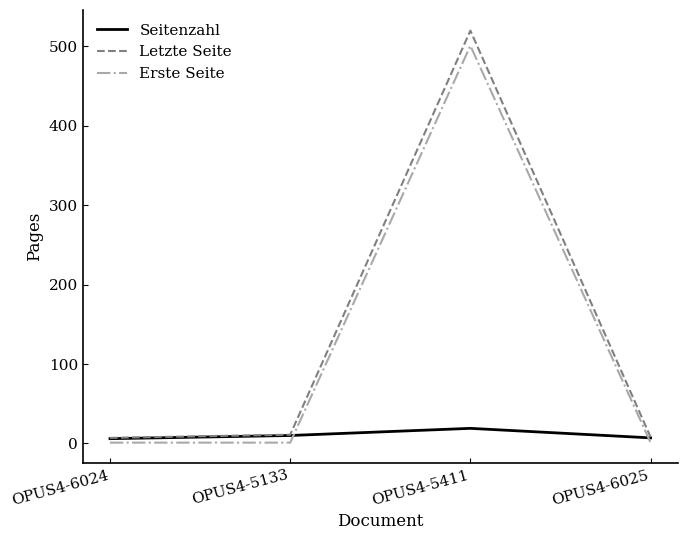

At how many categories does at least one series exceed 339?

1